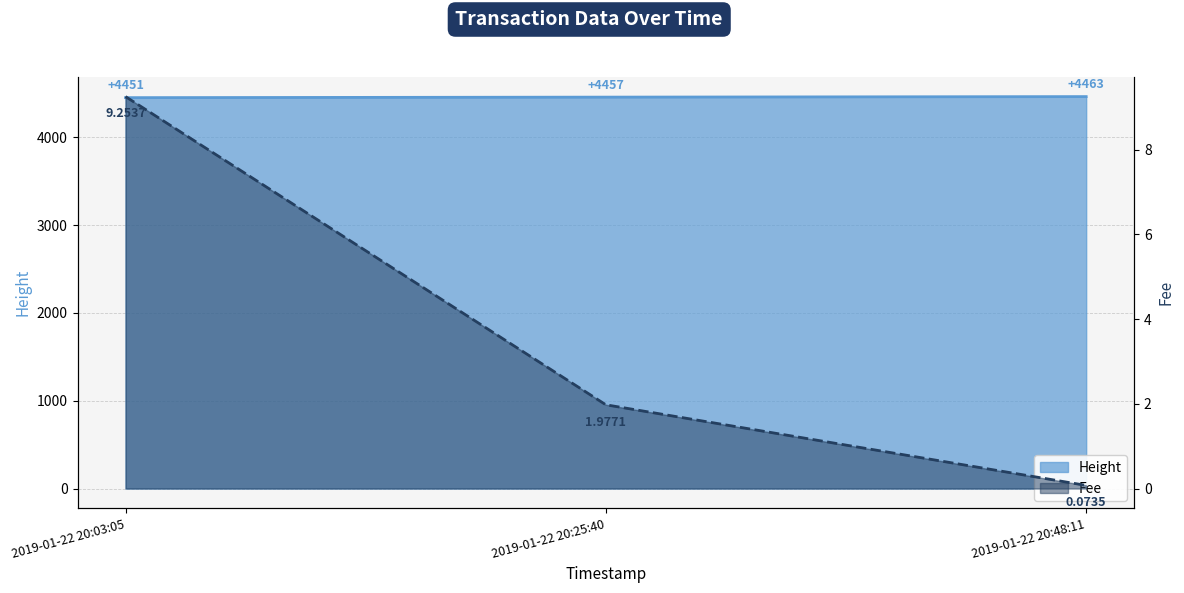

What is the approximate value of Height at 2019-01-22 20:25:40?

4457.0